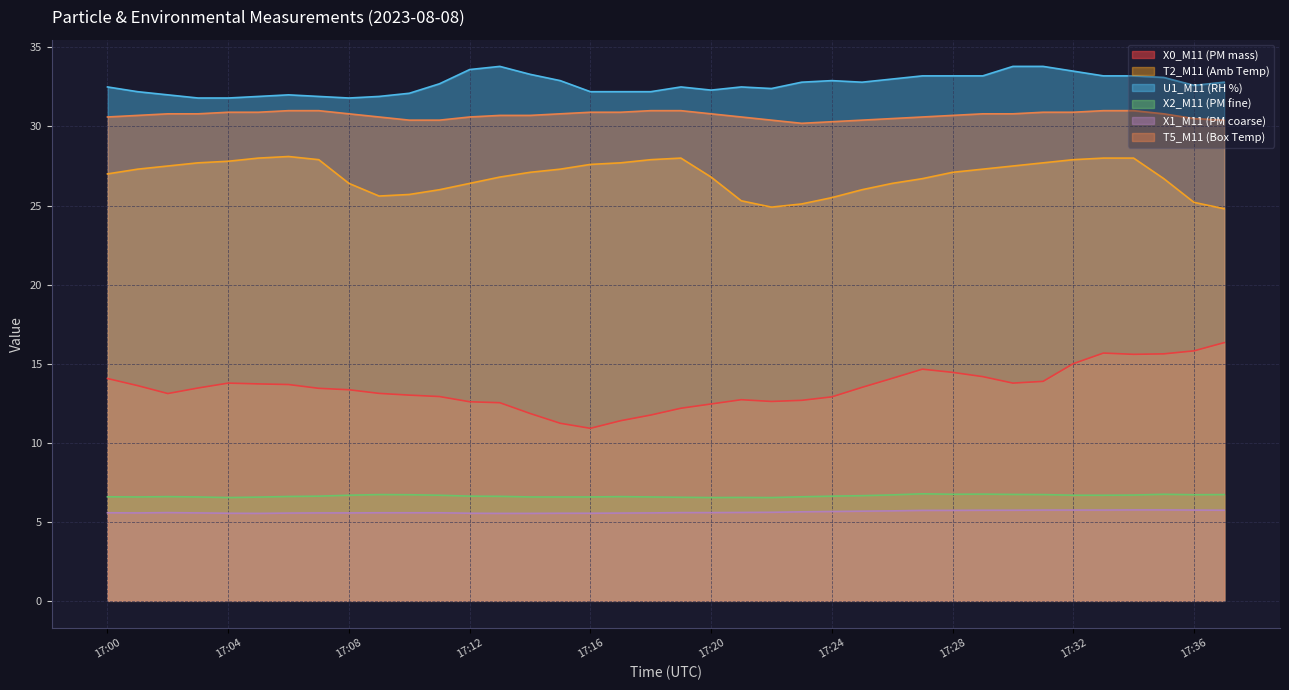

What is the difference between the X0_M11 (PM mass) values at 17:09 and 17:27?

1.5